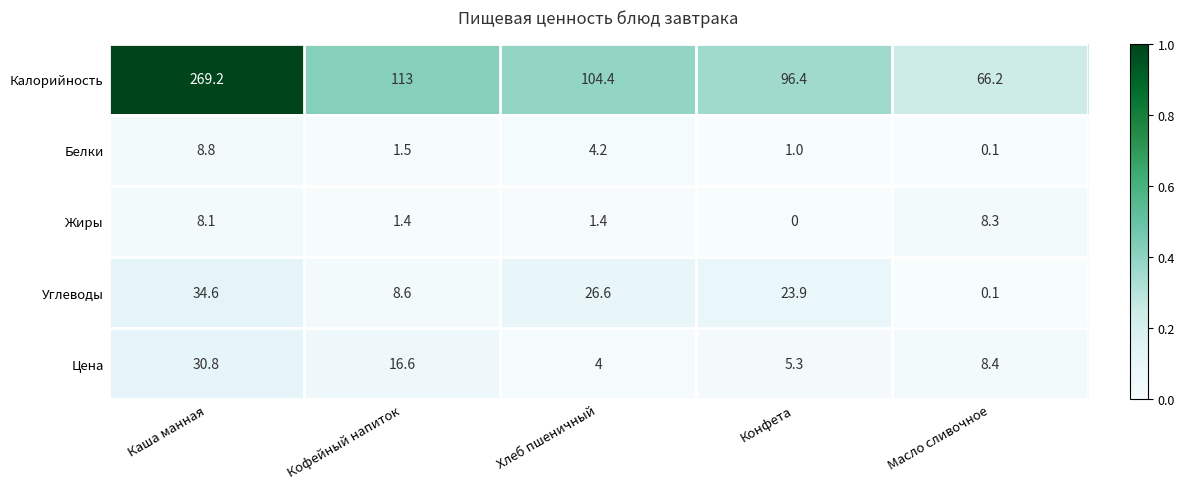

Between Каша манная and Конфета, which series saw the biggest shift?

Калорийность